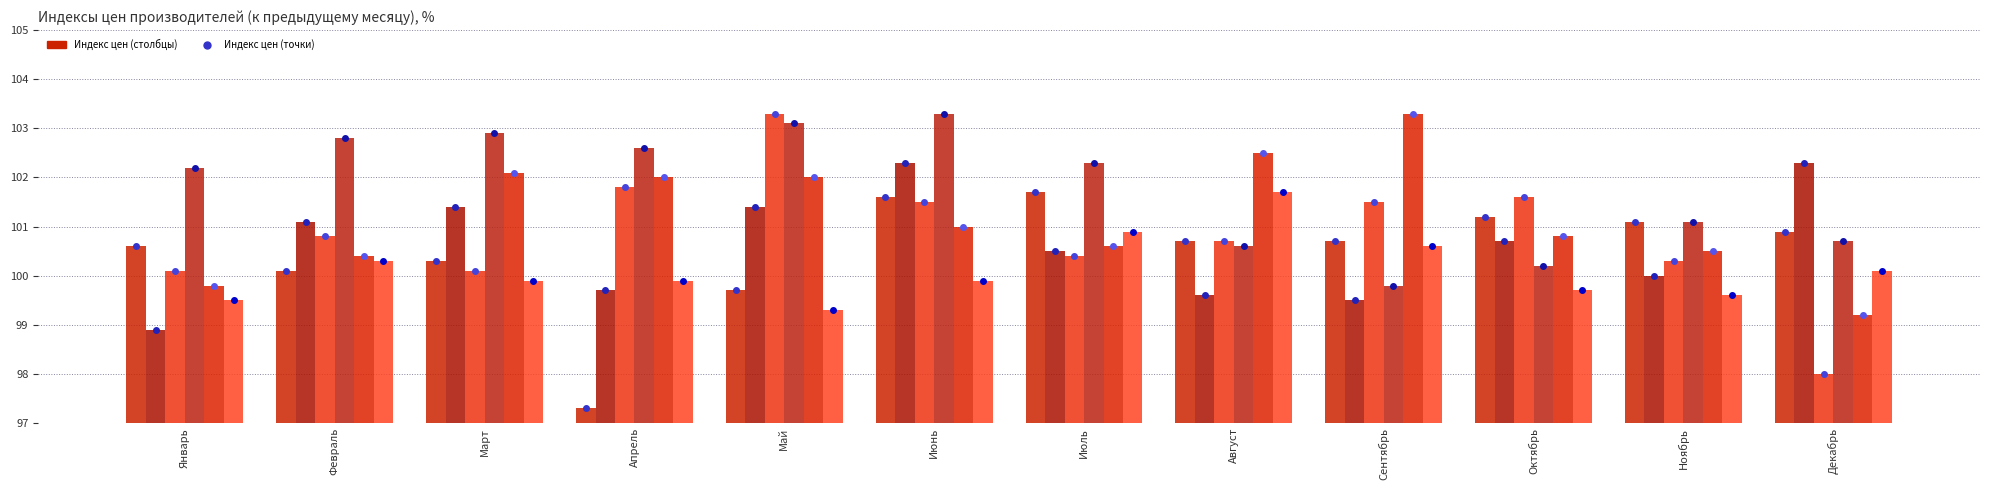

What is the label of the 8th bar from the left?

Август